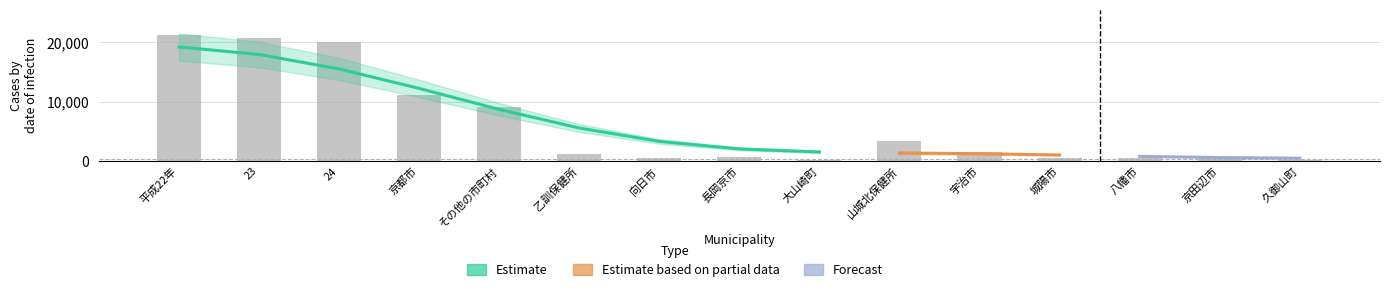

The 総数 series shows 664 at 向日市. True or false?

False